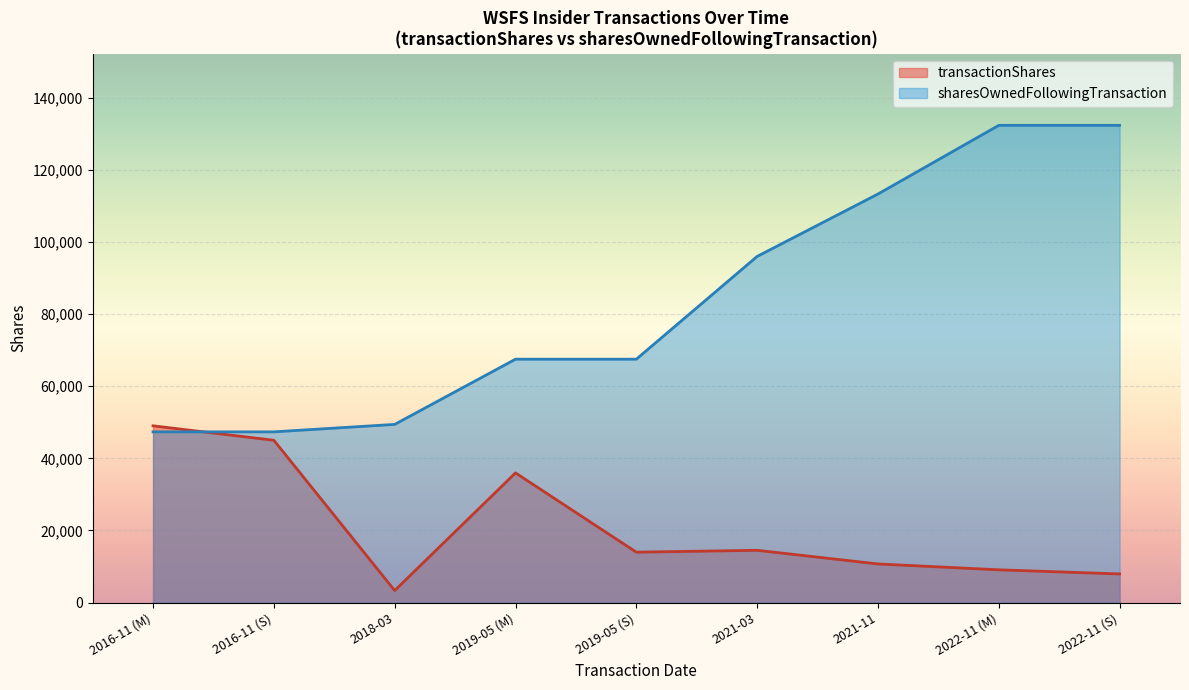

What is the label of the 7th point from the right?

2018-03-01